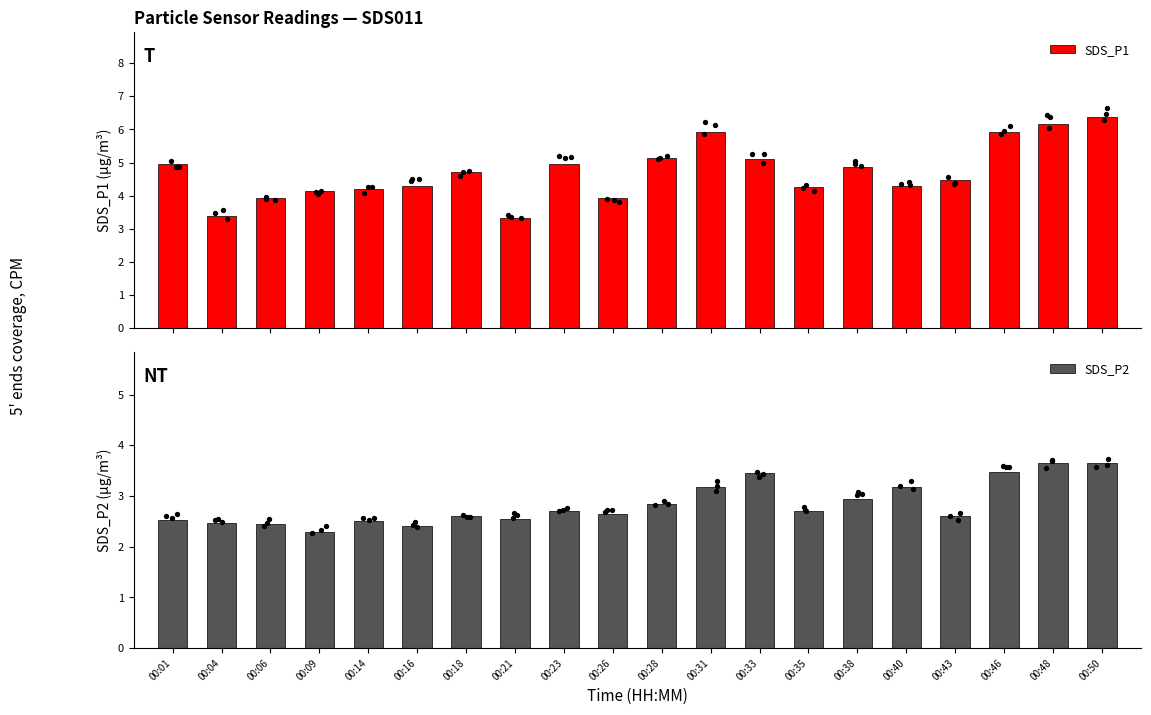

At how many categories does at least one series exceed 6?

2